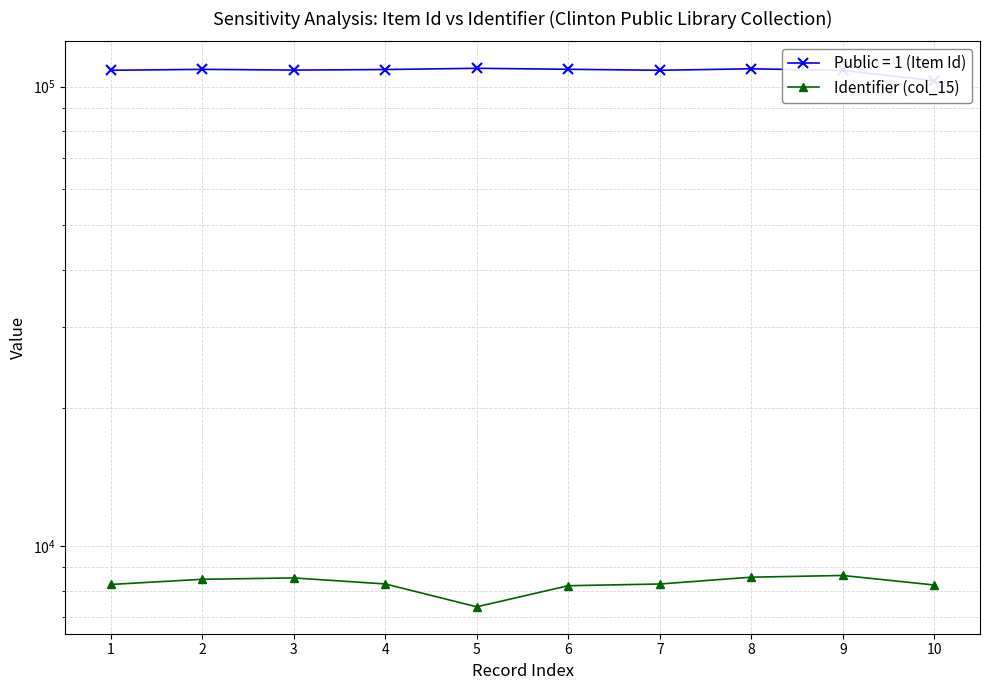

What is the average value?

8286